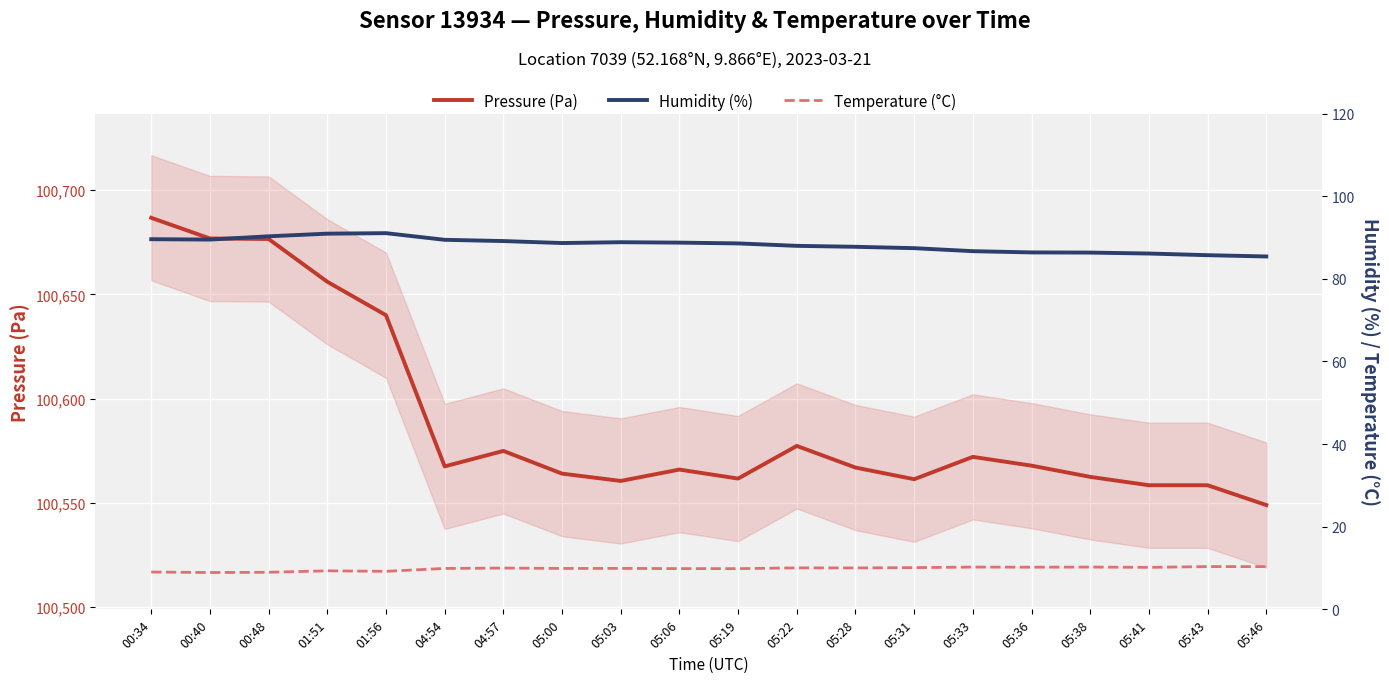

At which category is the sum across all series the highest?

00:34